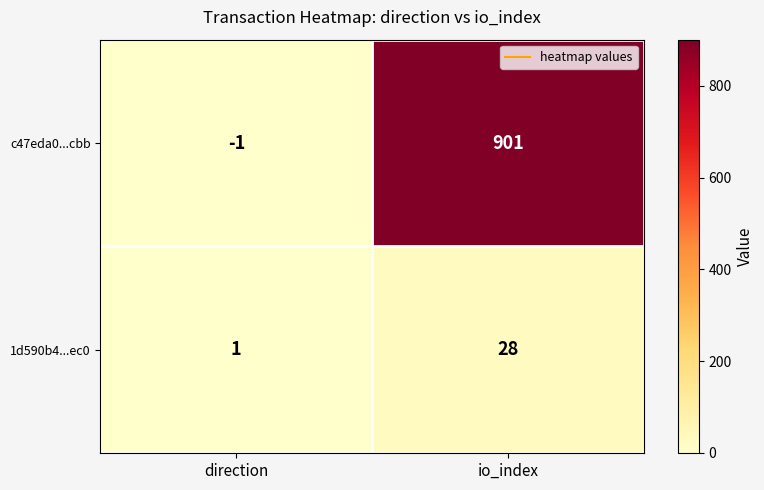

The c47eda0...cbb series shows 901 at io_index. True or false?

True